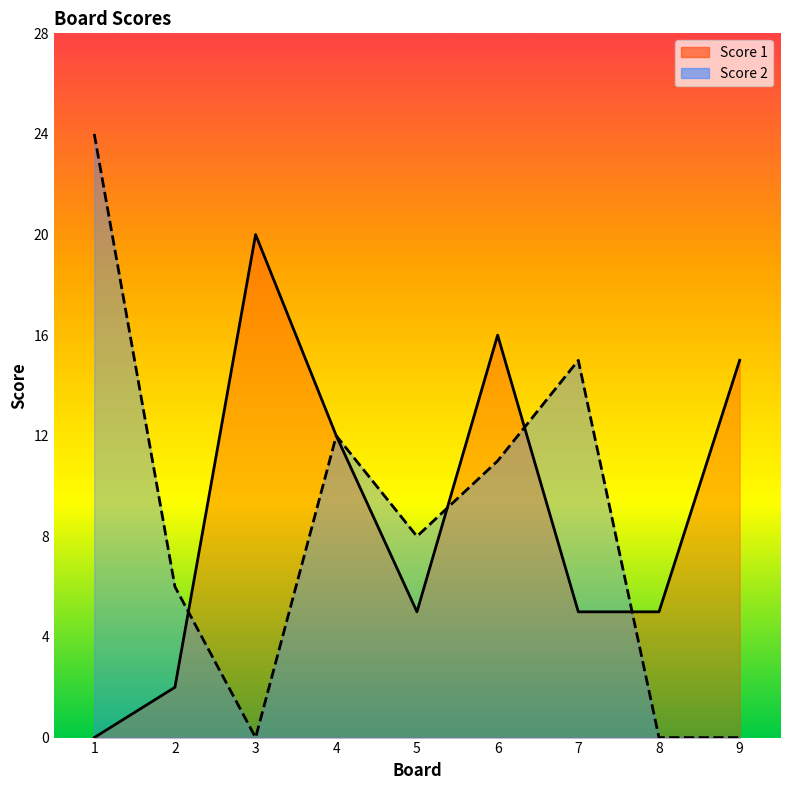

How many lines are shown in the chart?

2